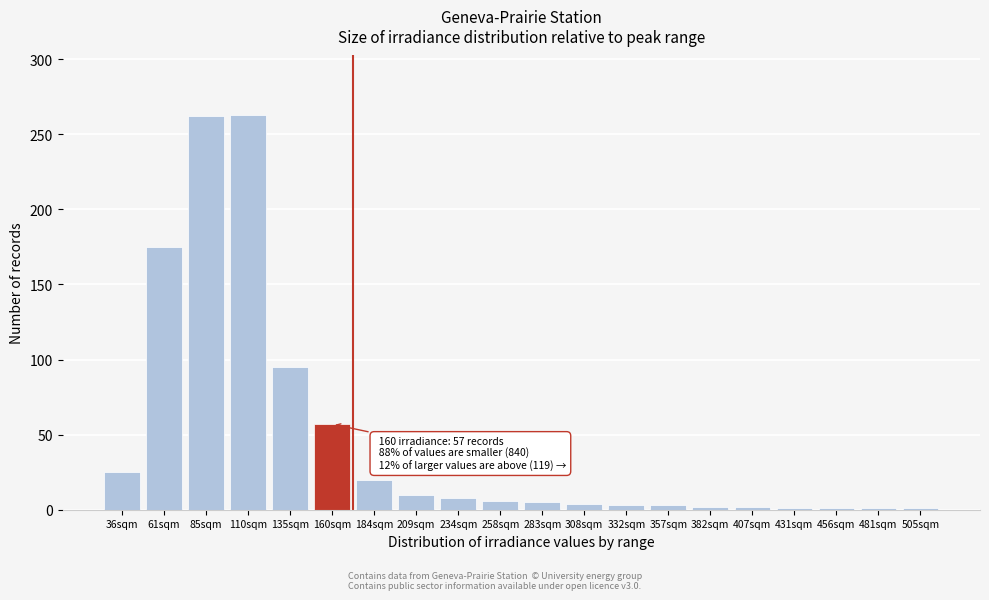

What is the greatest value displayed?

263